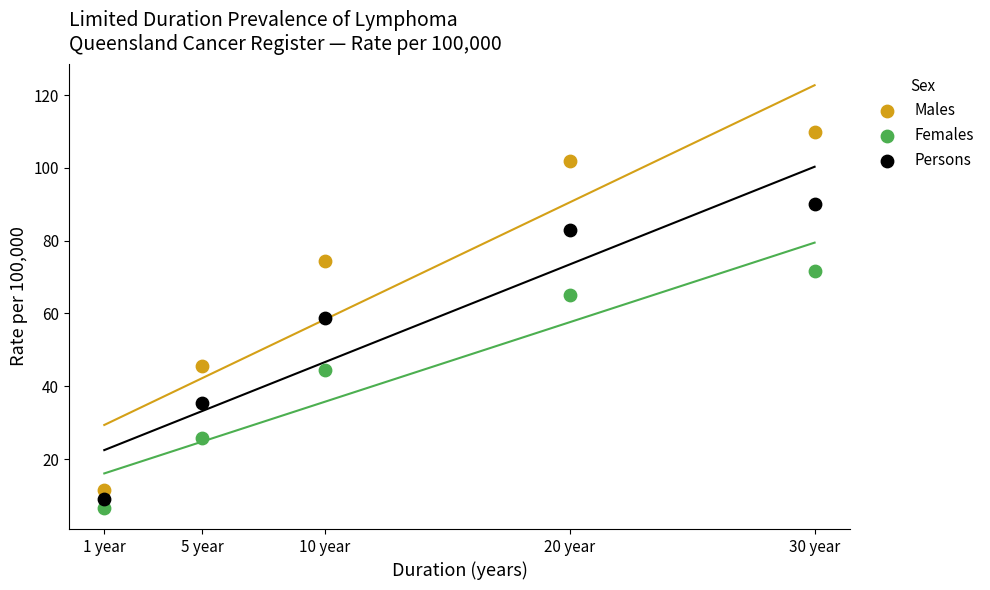

Across all data points, what is the range of X values (max minus min)?

29.0